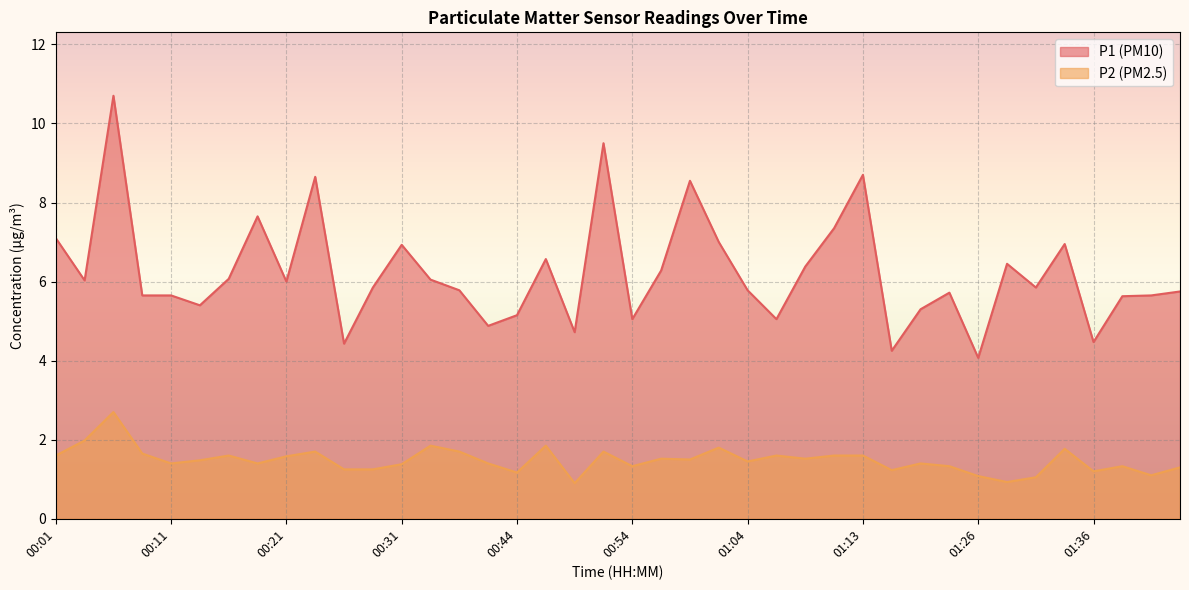

Rank the series by their maximum value, from highest to lowest.

P1, P2